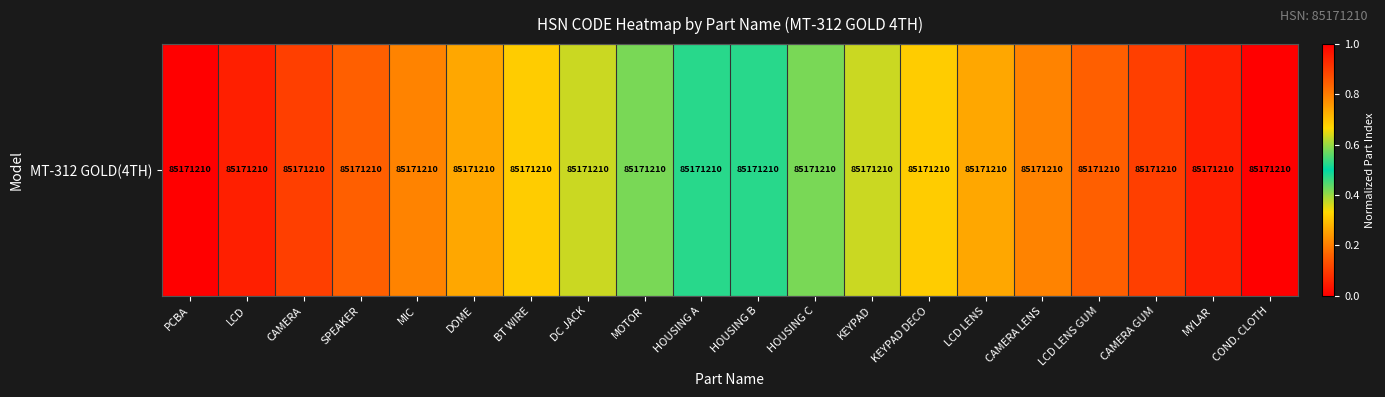

How many distinct data groups are displayed?

1